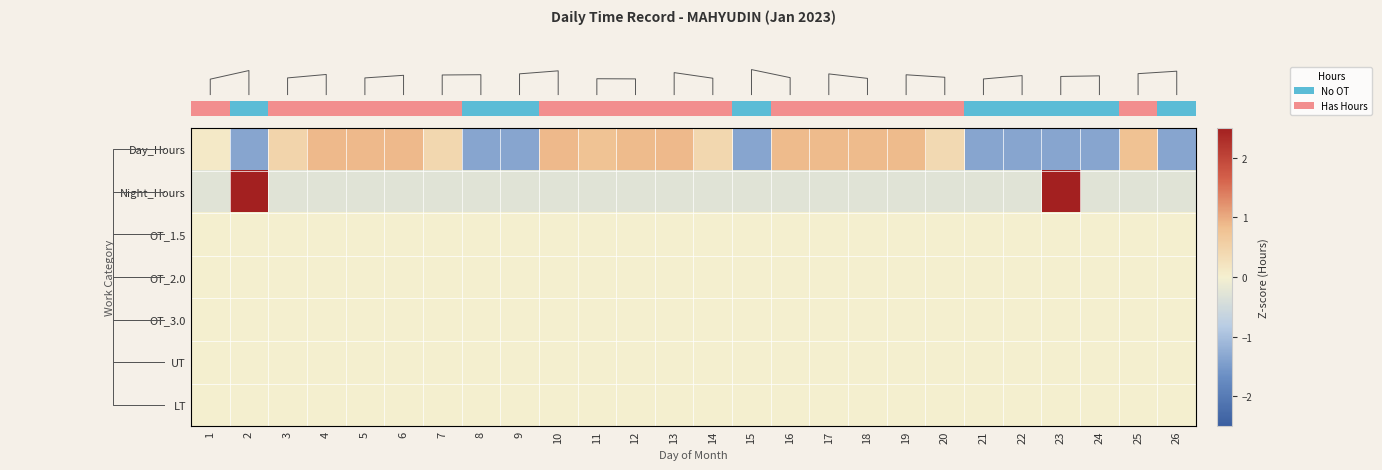

Which has a higher value, 14 or 11?

11